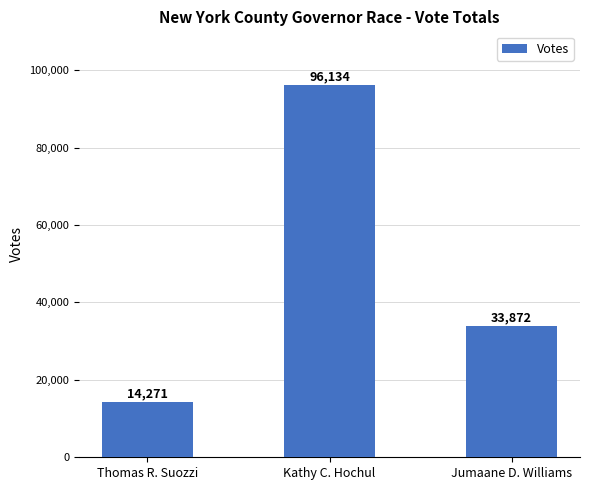

The value at Thomas R. Suozzi is 14271. True or false?

True